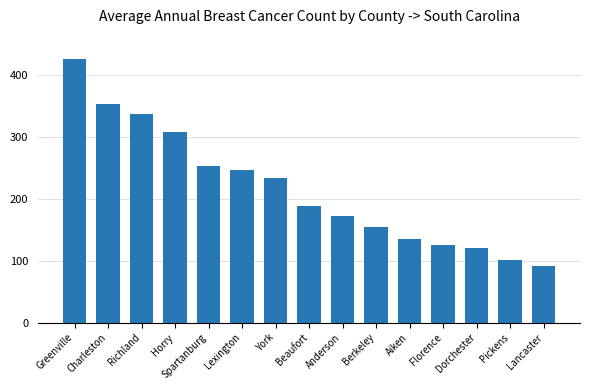

Which label corresponds to the smallest value in the chart?

Lancaster